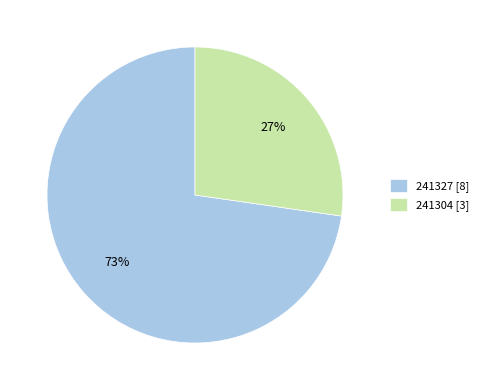

Which category accounts for the majority?

241327